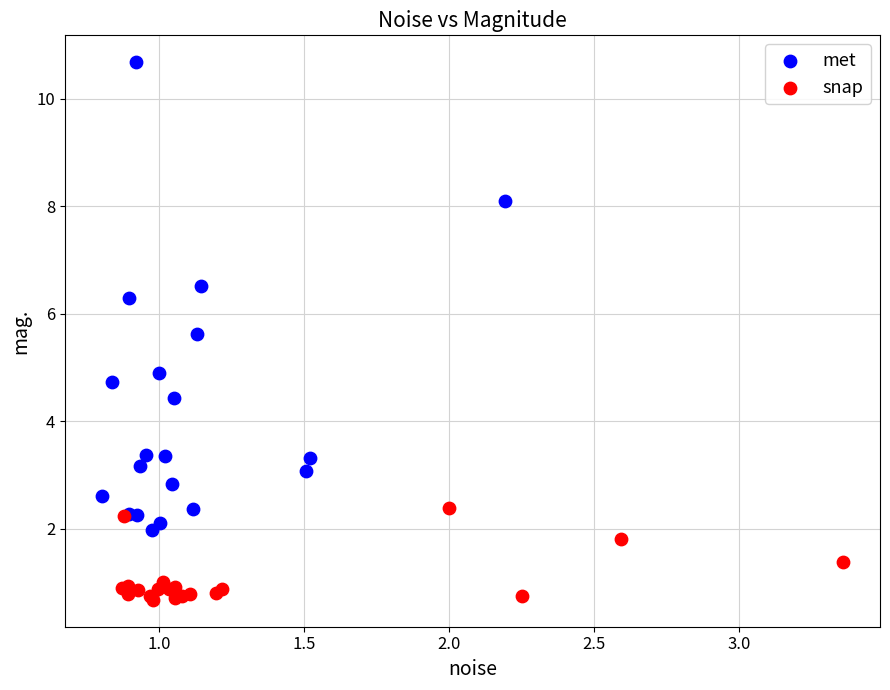

Which series reaches the maximum Y coordinate?

met